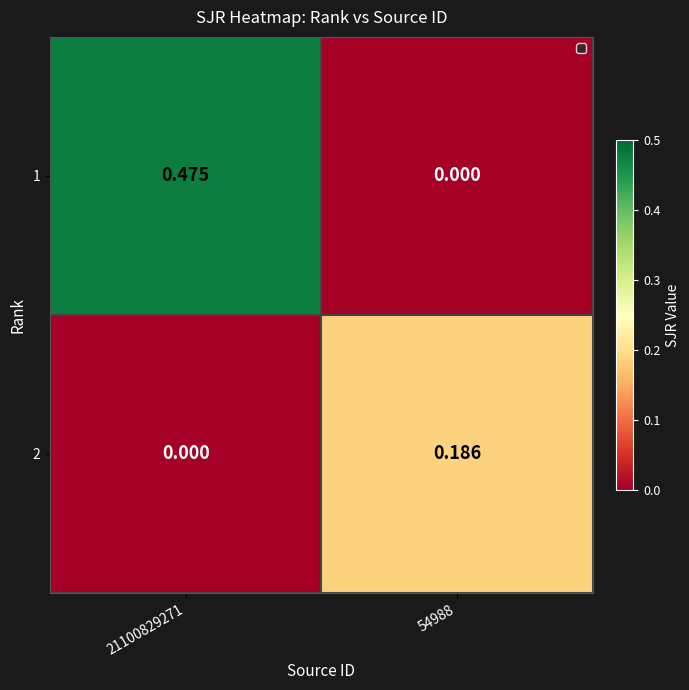

Is the value of 1 at 21100829271 greater than the value of 2 at 54988?

Yes